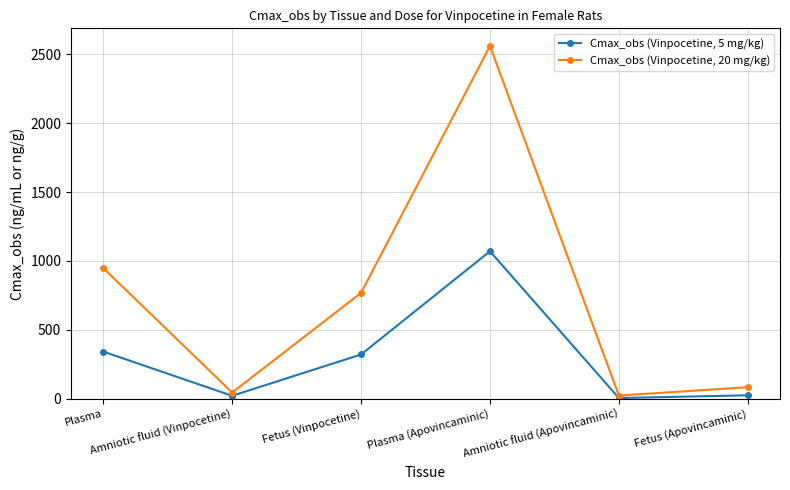

Which series changed the most between Amniotic fluid (Vinpocetine) and Fetus (Vinpocetine)?

Cmax_obs (Vinpocetine, 20 mg/kg)